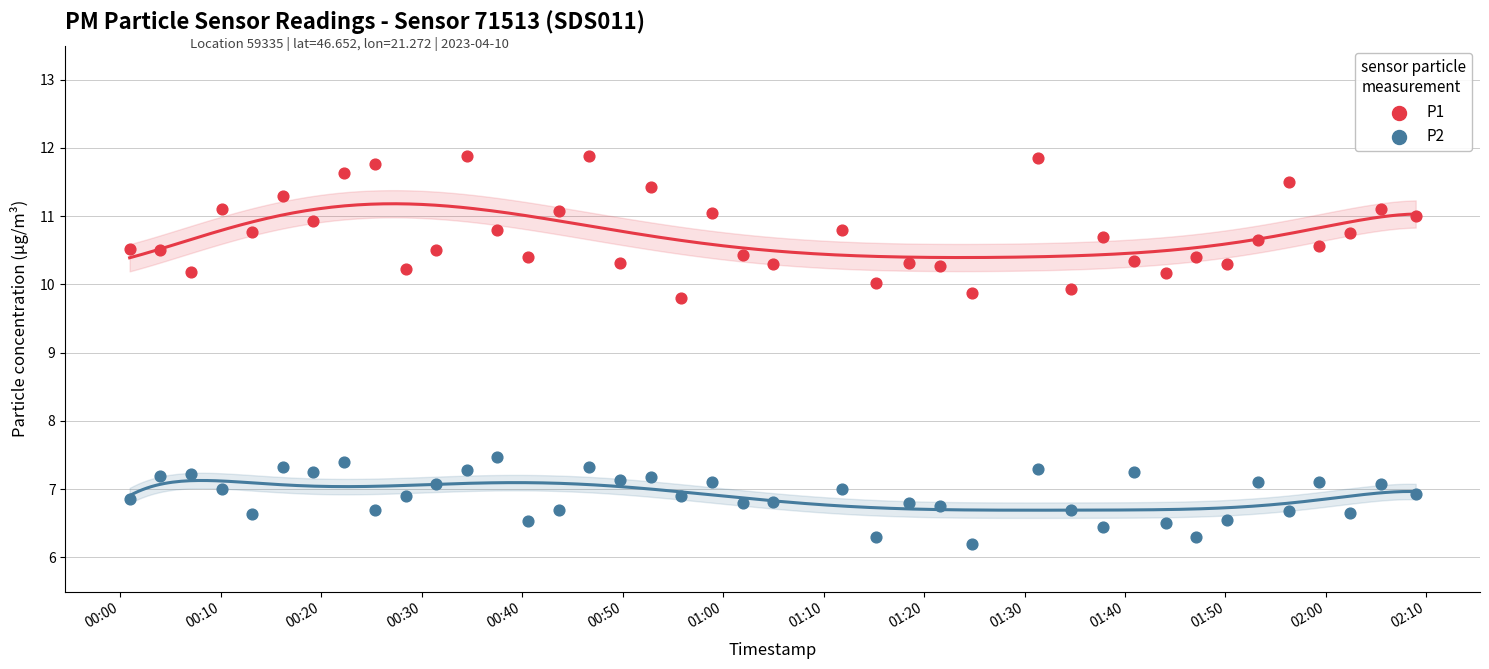

Across all series, what Y value is closest to 9?

9.8